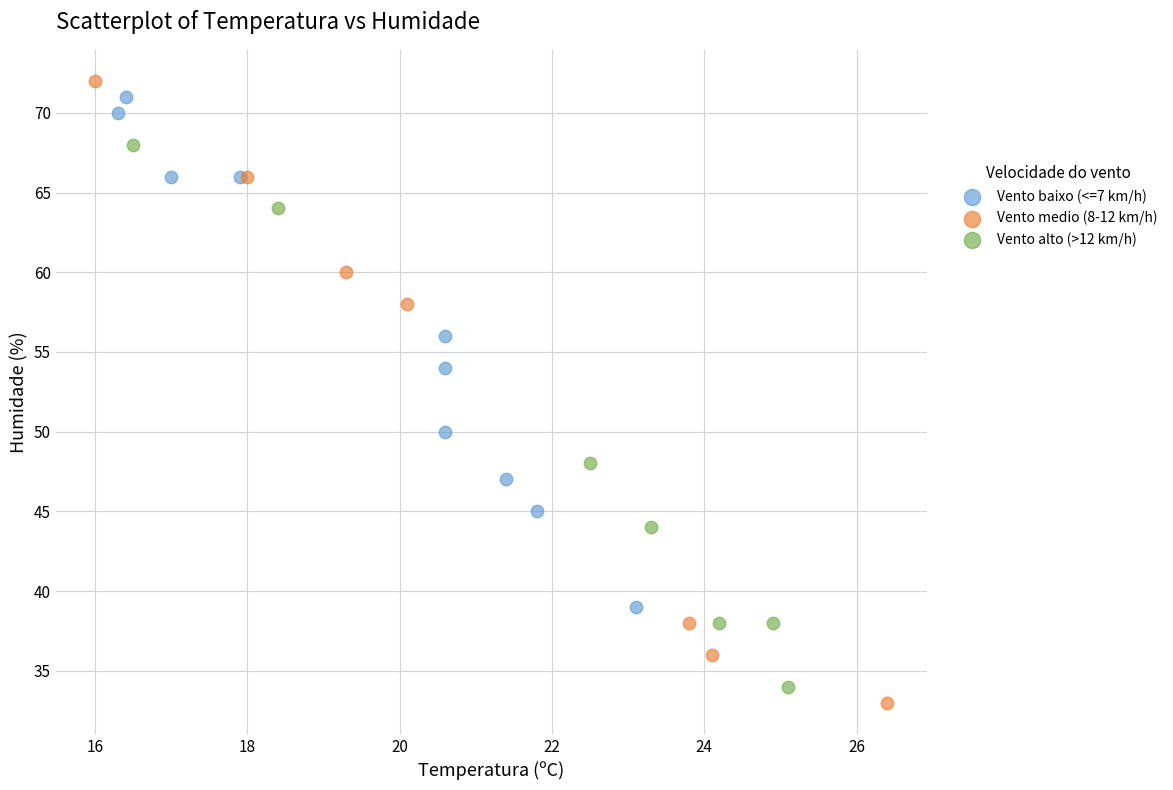

Which series has the widest spread of Y values?

Vento medio (8-12 km/h)